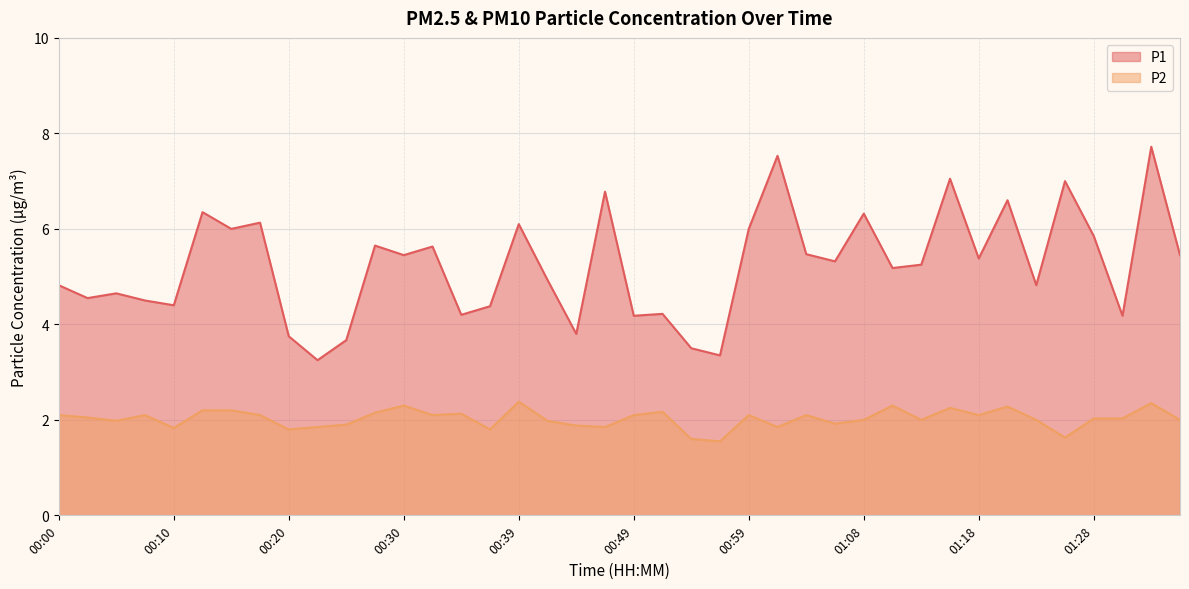

Reading left to right, what are all the values shown in this chart?

P1: 4.8	4.5	4.7	4.5	4.4	6.3	6.0	6.1	3.8	3.2	3.7	5.7	5.5	5.6	4.2	4.4	6.1	4.9	3.8	6.8	4.2	4.2	3.5	3.4	6.0	7.5	5.5	5.3	6.3	5.2	5.2	7.0	5.4	6.6	4.8	7.0	5.8	4.2	7.7	5.5
P2: 2.1	2.0	2.0	2.1	1.8	2.2	2.2	2.1	1.8	1.9	1.9	2.1	2.3	2.1	2.1	1.8	2.4	2.0	1.9	1.9	2.1	2.2	1.6	1.6	2.1	1.9	2.1	1.9	2.0	2.3	2.0	2.2	2.1	2.3	2.0	1.6	2.0	2.0	2.4	2.0